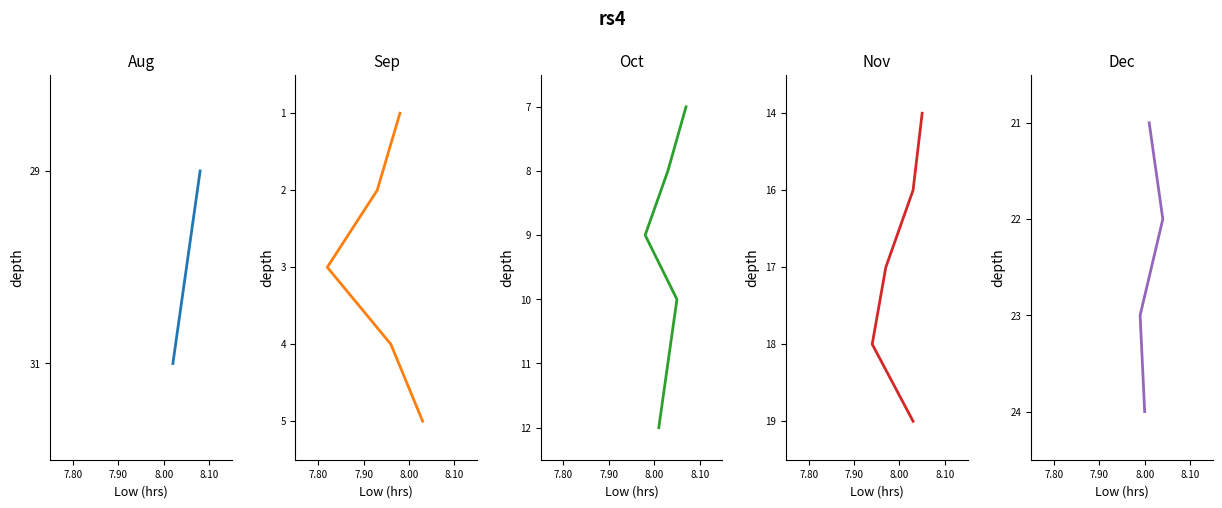

Which series has the widest spread of values?

Low (hours)